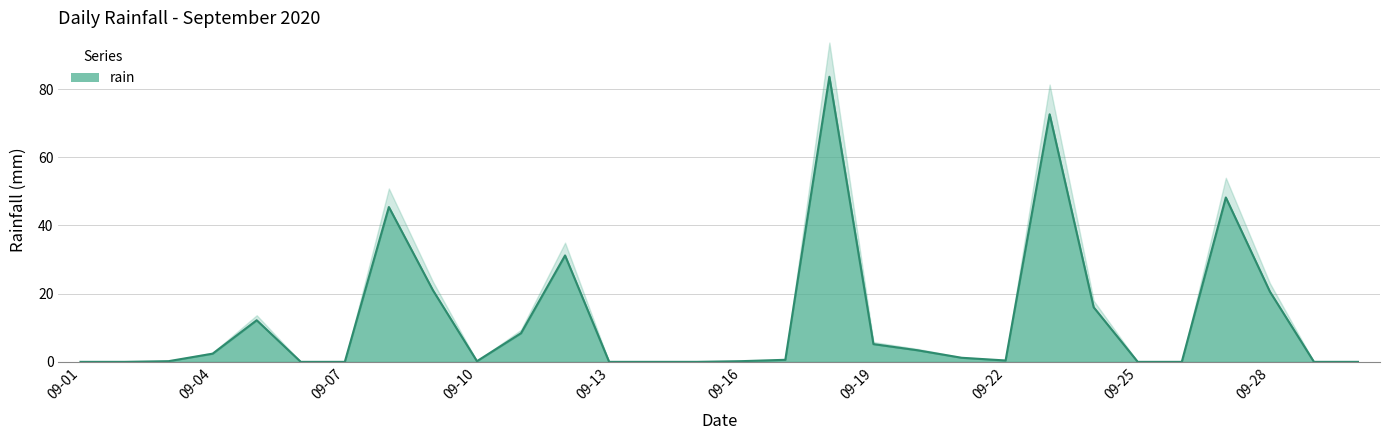

The value at 2020-09-05 is 12.2. True or false?

True